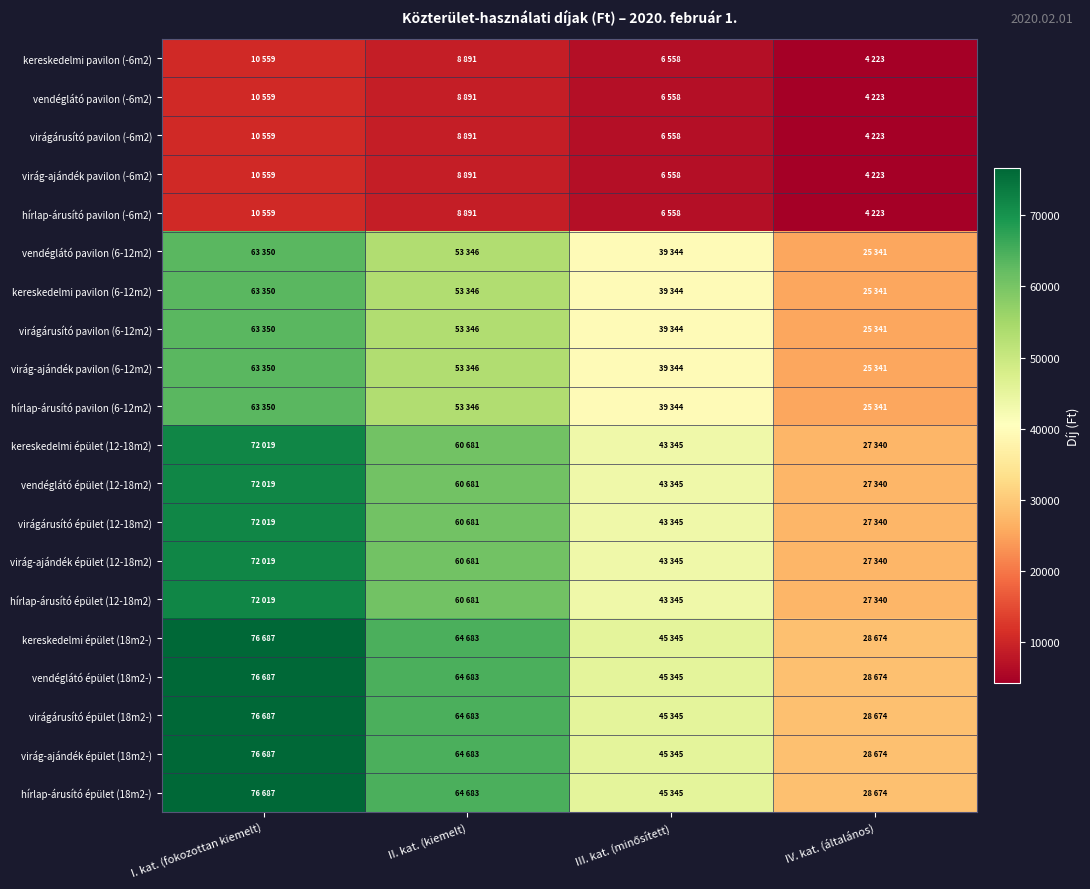

List the series in order of their peak value, lowest first.

kereskedelmi pavilon (-6m2), vendéglátó pavilon (-6m2), virágárusító pavilon (-6m2), virág-ajándék pavilon (-6m2), hírlap-árusító pavilon (-6m2), vendéglátó pavilon (6-12m2), kereskedelmi pavilon (6-12m2), virágárusító pavilon (6-12m2), virág-ajándék pavilon (6-12m2), hírlap-árusító pavilon (6-12m2), kereskedelmi épület (12-18m2), vendéglátó épület (12-18m2), virágárusító épület (12-18m2), virág-ajándék épület (12-18m2), hírlap-árusító épület (12-18m2), kereskedelmi épület (18m2-), vendéglátó épület (18m2-), virágárusító épület (18m2-), virág-ajándék épület (18m2-), hírlap-árusító épület (18m2-)